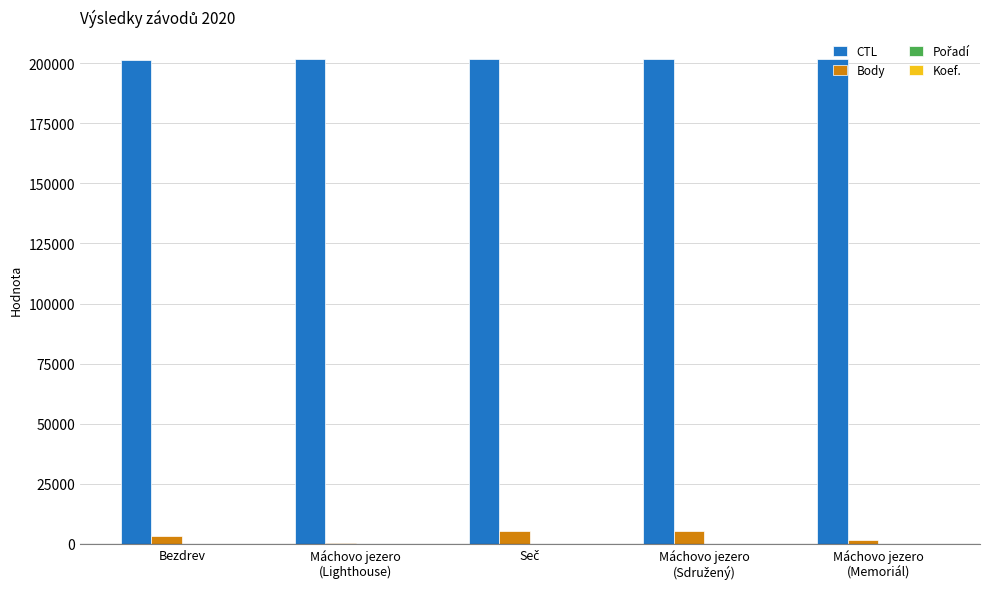

What is the maximum value shown in the chart?

201904